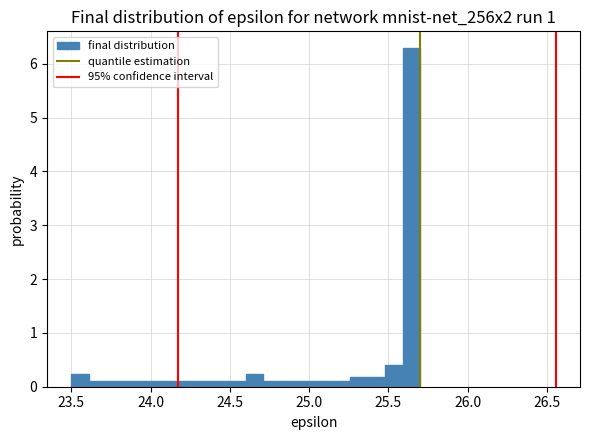

Around what value on the x-axis is the tallest bar? Give the approximate position of its centre, as read against the axis.

25.65